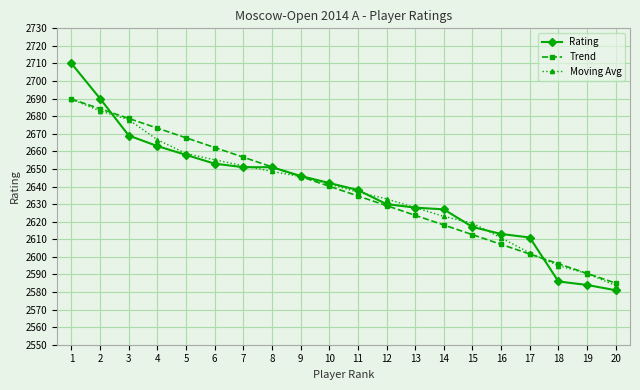

What value does the Rating series have at 4?

2663.0